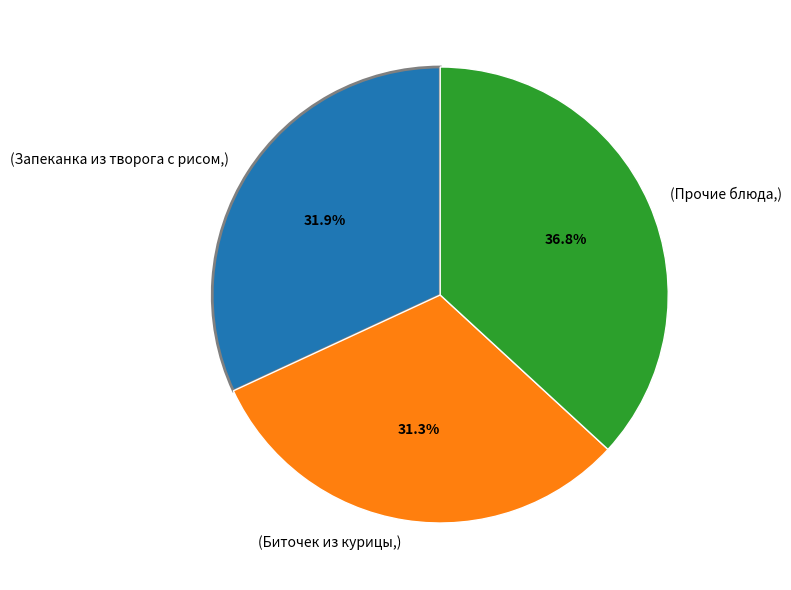

Which has a higher value, (Биточек из курицы,) or (Запеканка из творога с рисом,)?

(Запеканка из творога с рисом,)